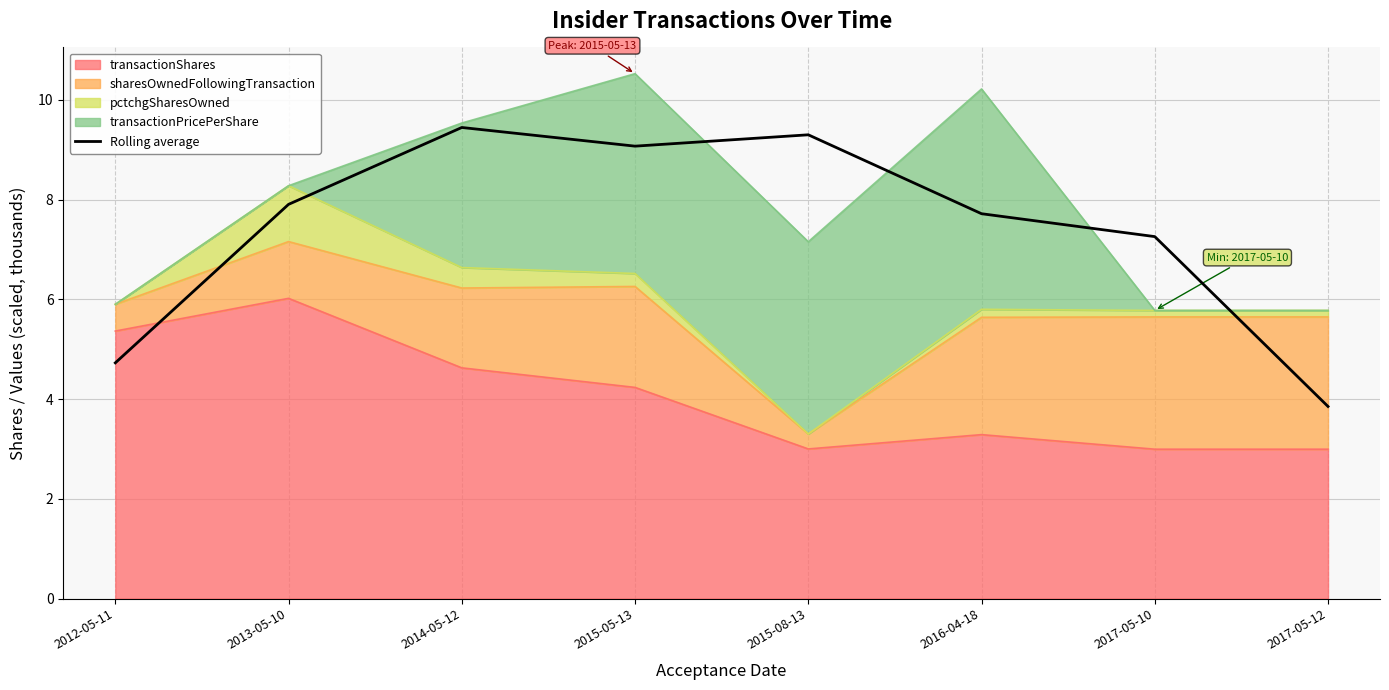

Reading left to right, extract all data points from this chart.

4.7	7.9	9.4	9.1	9.3	7.7	7.3	3.9